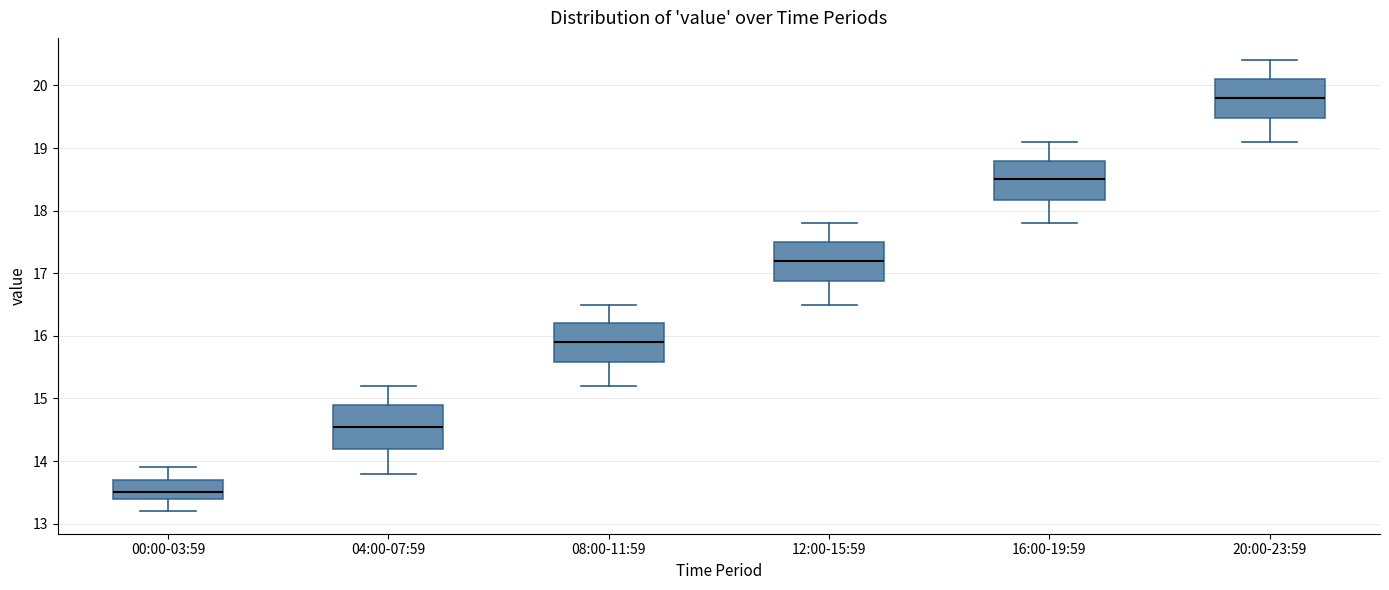

Reading left to right, read every box against the y-axis: the position of its median line, the range the box covers, and the ends of its whiskers. The values are not printed on the chart, so give them approximately, as read against the axis.

00:00-03:59: median 13.5, box 13.4 to 13.7, whiskers 13.2 to 13.9
04:00-07:59: median 14.6, box 14.2 to 14.9, whiskers 13.8 to 15.2
08:00-11:59: median 15.9, box 15.6 to 16.2, whiskers 15.2 to 16.5
12:00-15:59: median 17.2, box 16.9 to 17.5, whiskers 16.5 to 17.8
16:00-19:59: median 18.5, box 18.2 to 18.8, whiskers 17.8 to 19.1
20:00-23:59: median 19.8, box 19.5 to 20.1, whiskers 19.1 to 20.4